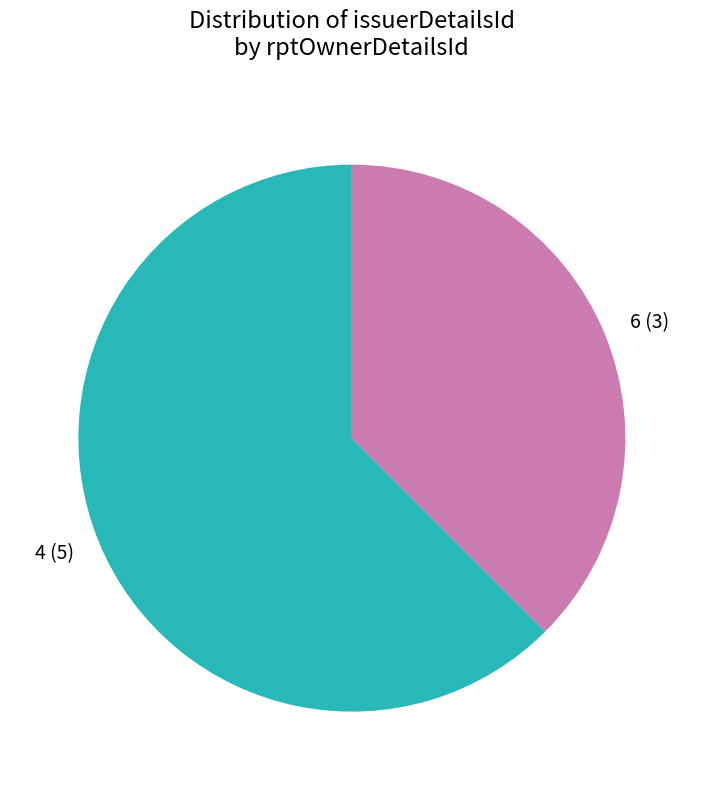

Which category has the biggest portion of the pie?

4 (5)